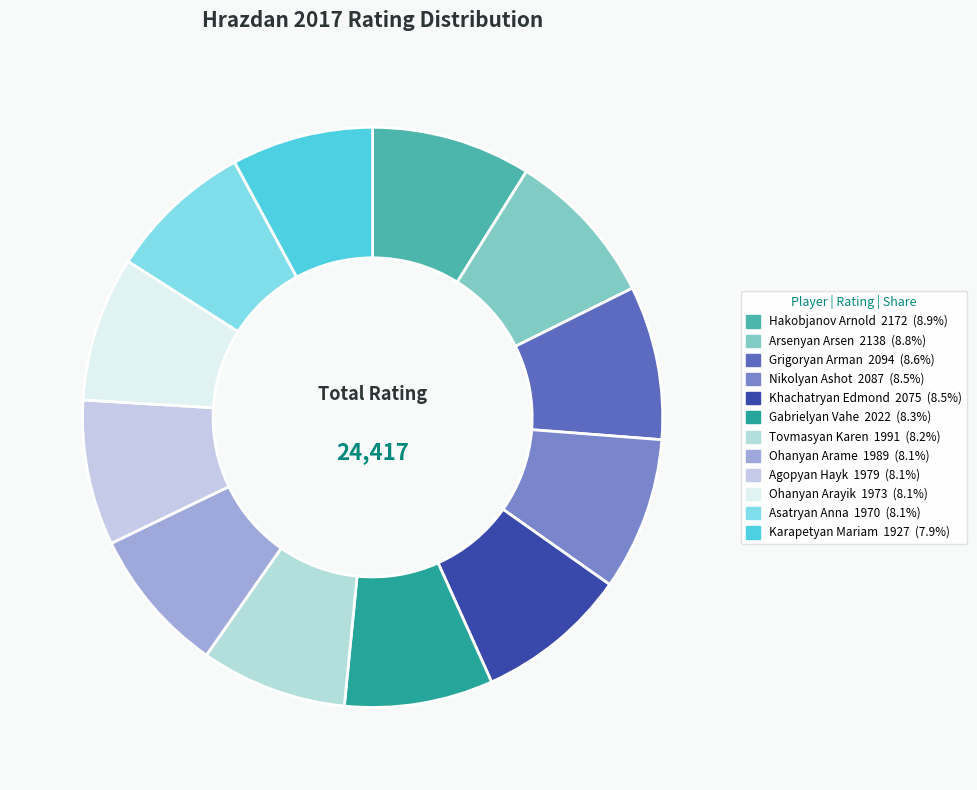

Which has a higher value, Khachatryan Edmond or Karapetyan Mariam?

Khachatryan Edmond